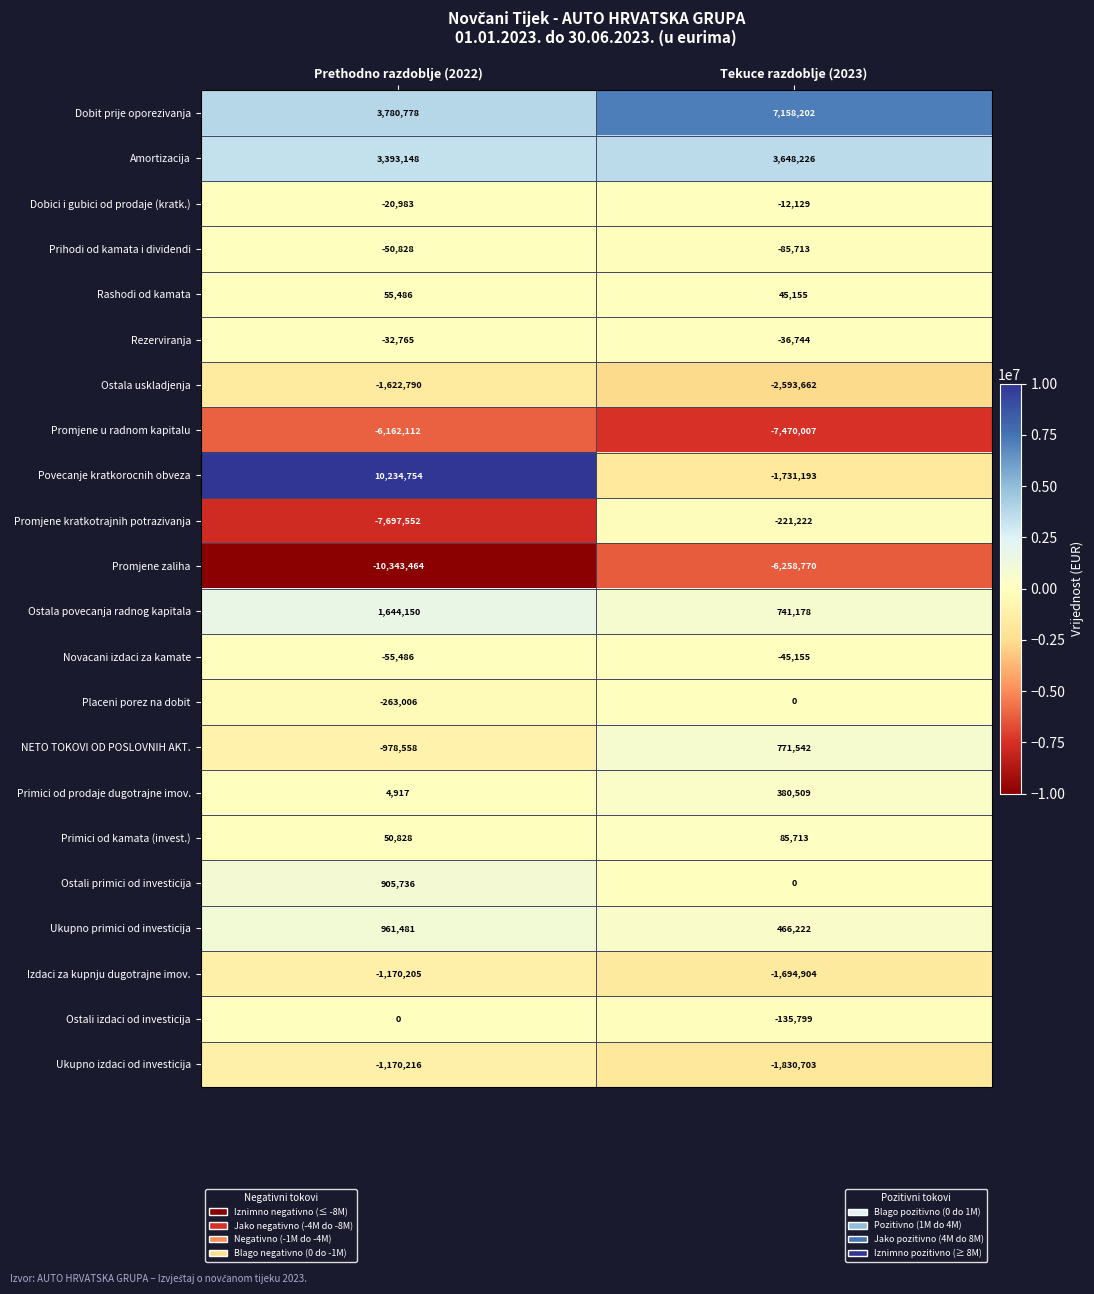

Which series has the largest range (max minus min)?

Povecanje kratkorocnih obveza